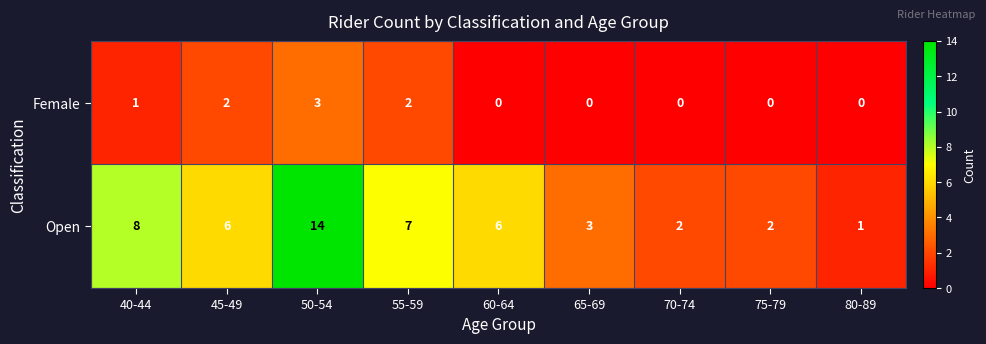

What is the difference between the maximum and minimum values in the Open series?

13